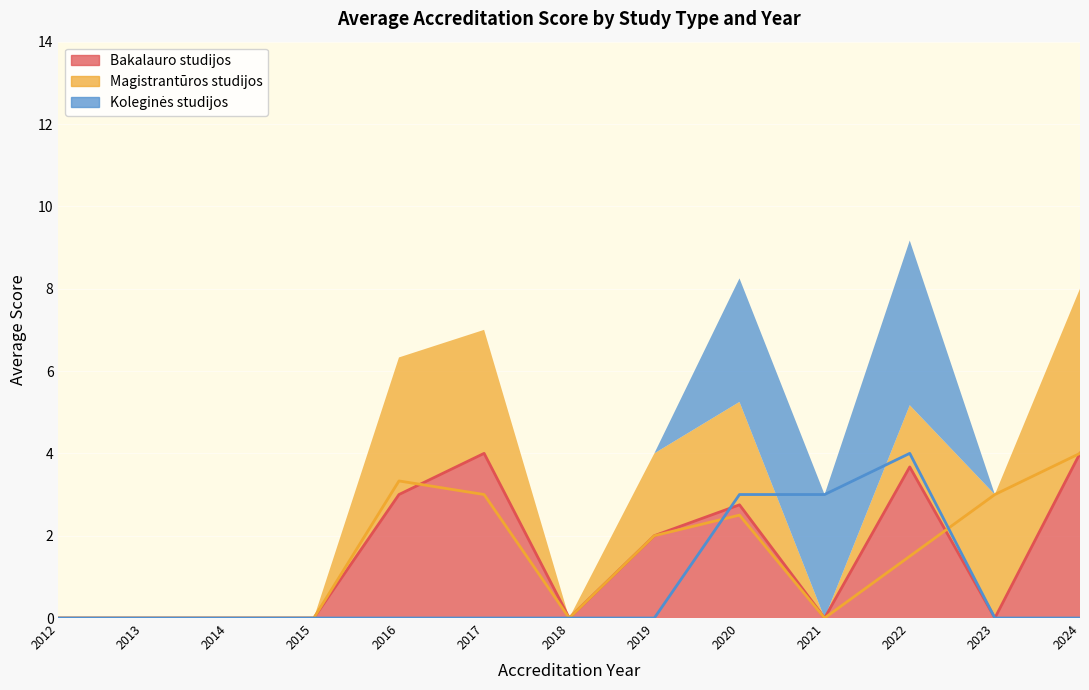

Rank the series by their maximum value, from highest to lowest.

Bakalauro studijos, Magistrantūros studijos, Koleginės studijos